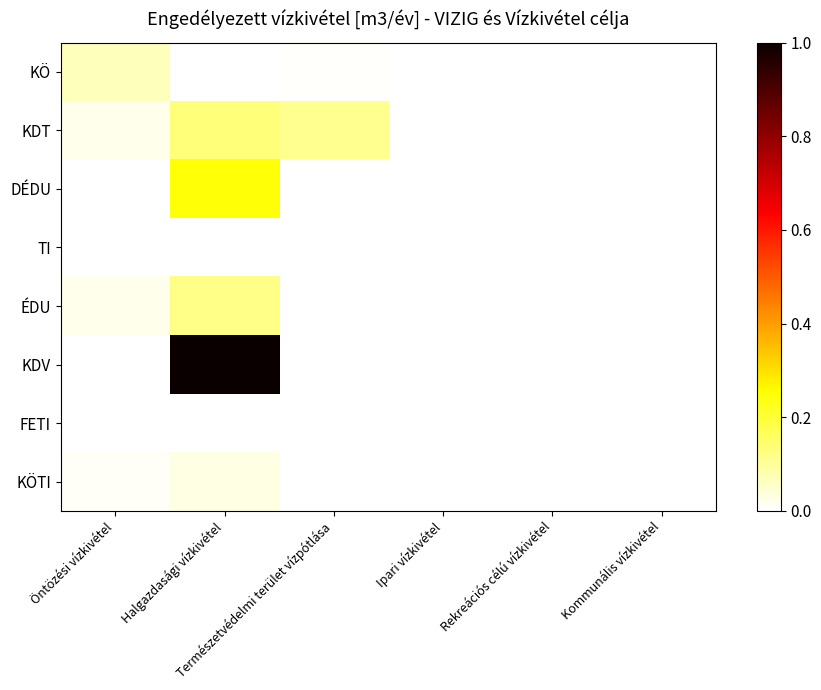

At Halgazdasági vízkivétel, list the series in order from smallest to largest.

KÖ, TI, FETI, KÖTI, ÉDU, KDT, DÉDU, KDV